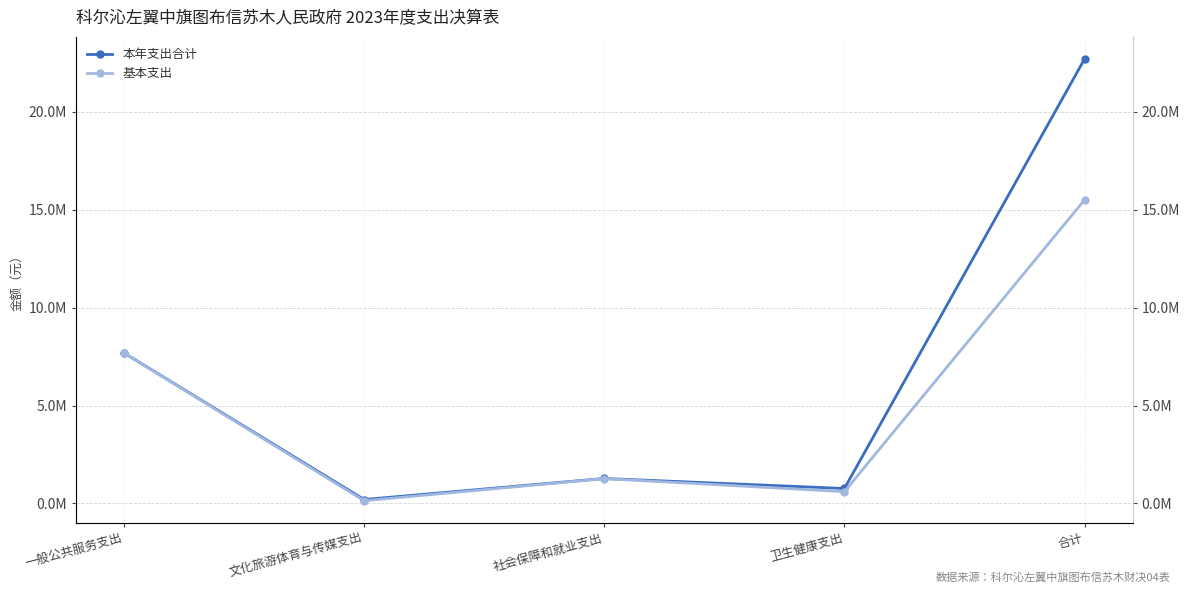

Rank the series by their average value, from highest to lowest.

本年支出合计, 基本支出